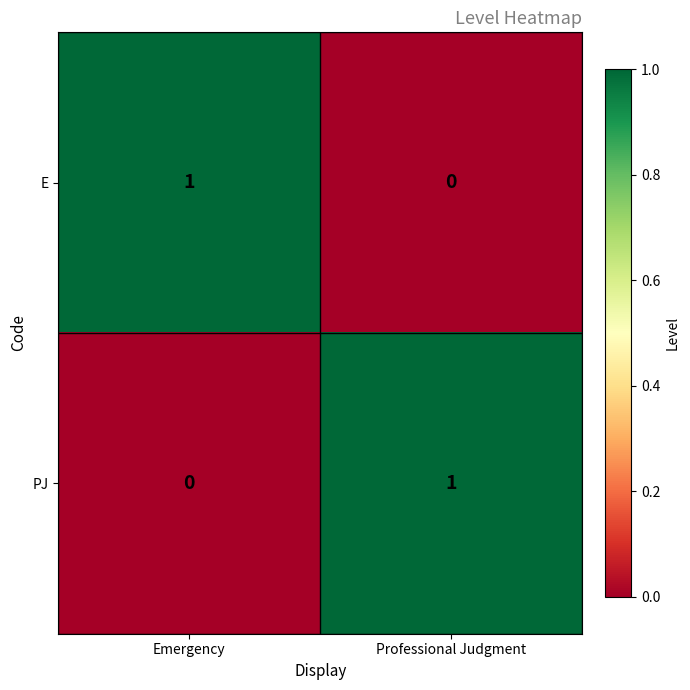

Is it true that E equals 1 at Emergency?

True